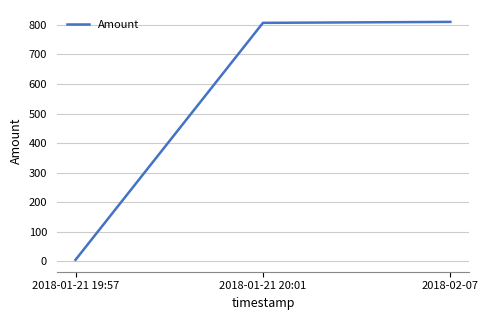

What is the average value?

540.6